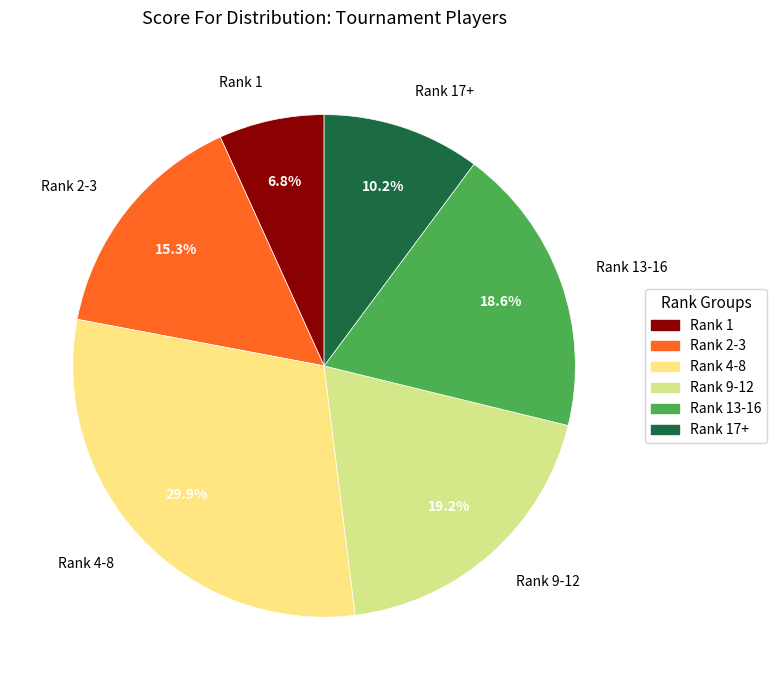

What is the total percentage of Rank 1 and Rank 13-16?

25.4%